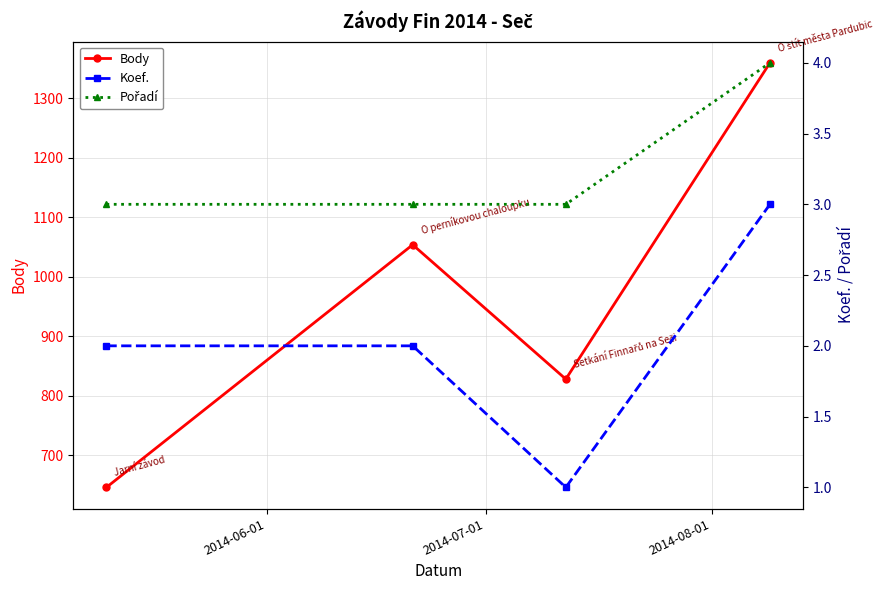

What is the minimum value for Body?

646